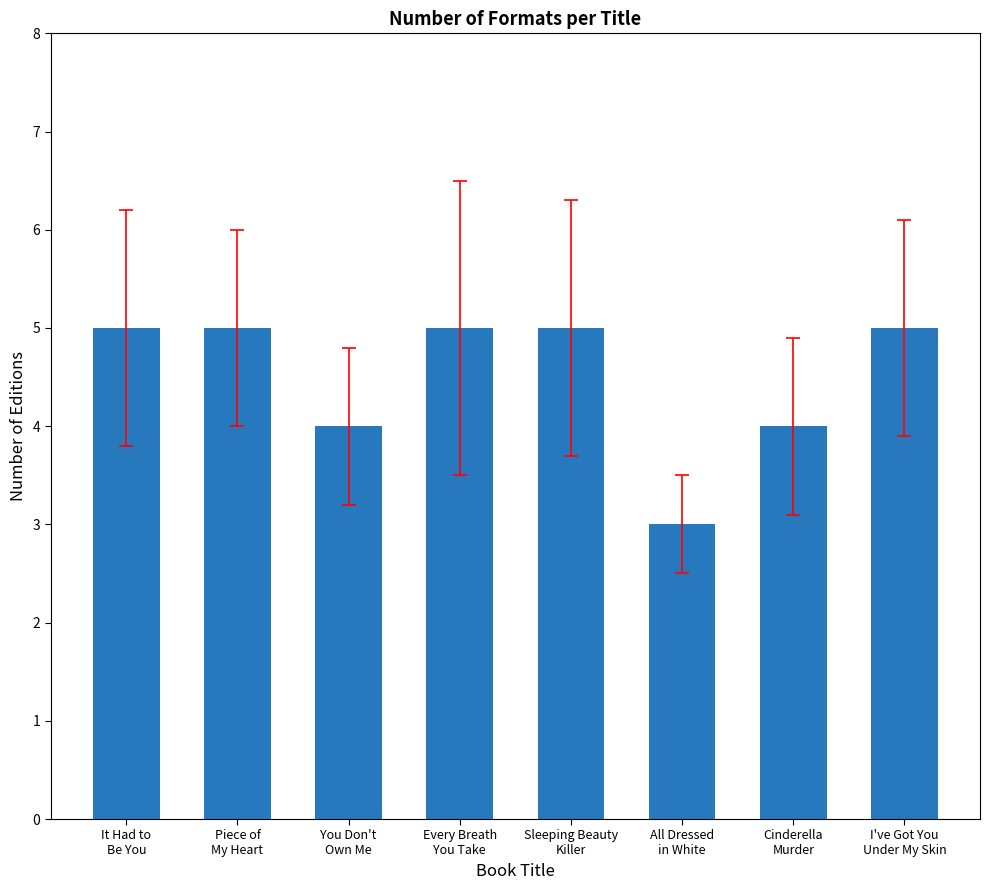

What is the greatest value displayed?

5